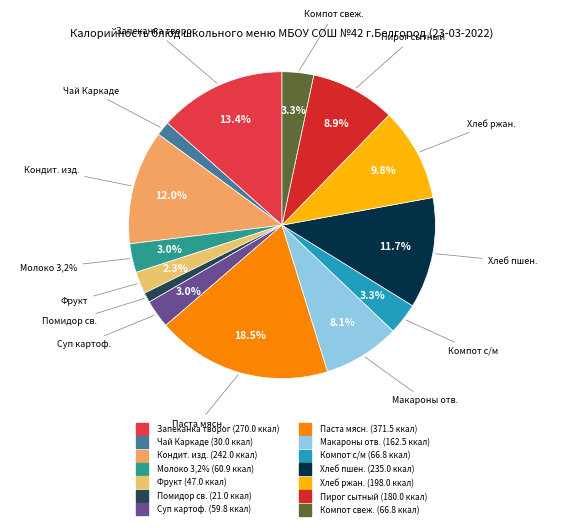

What portion of the pie excludes Паста с мясным соусом?

81.5%